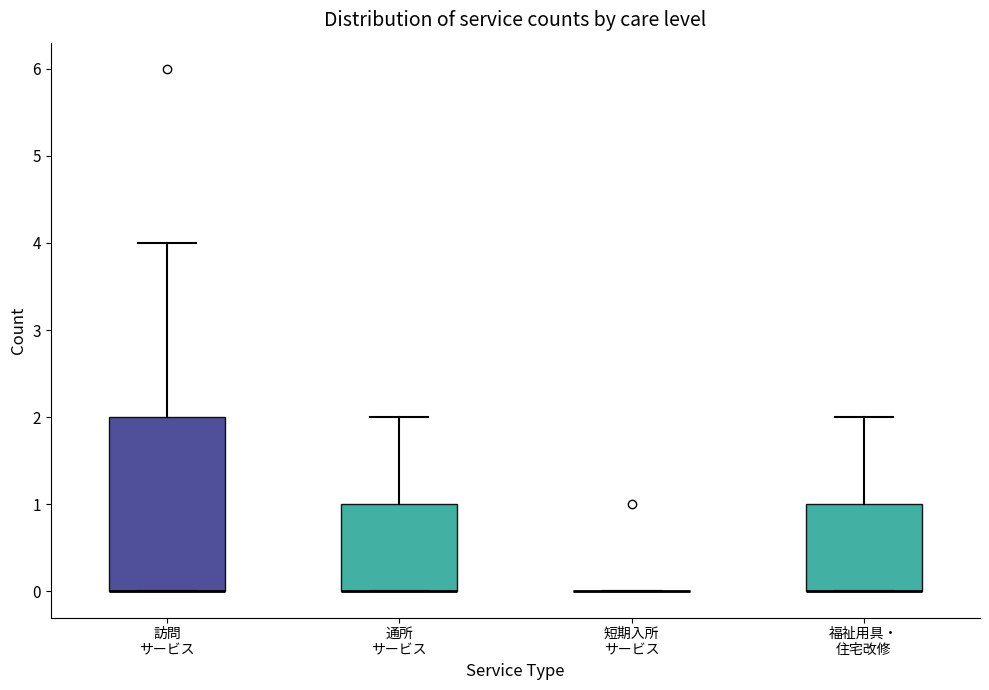

Which box is the tallest, from its lower edge to its upper edge?

訪問 サービス